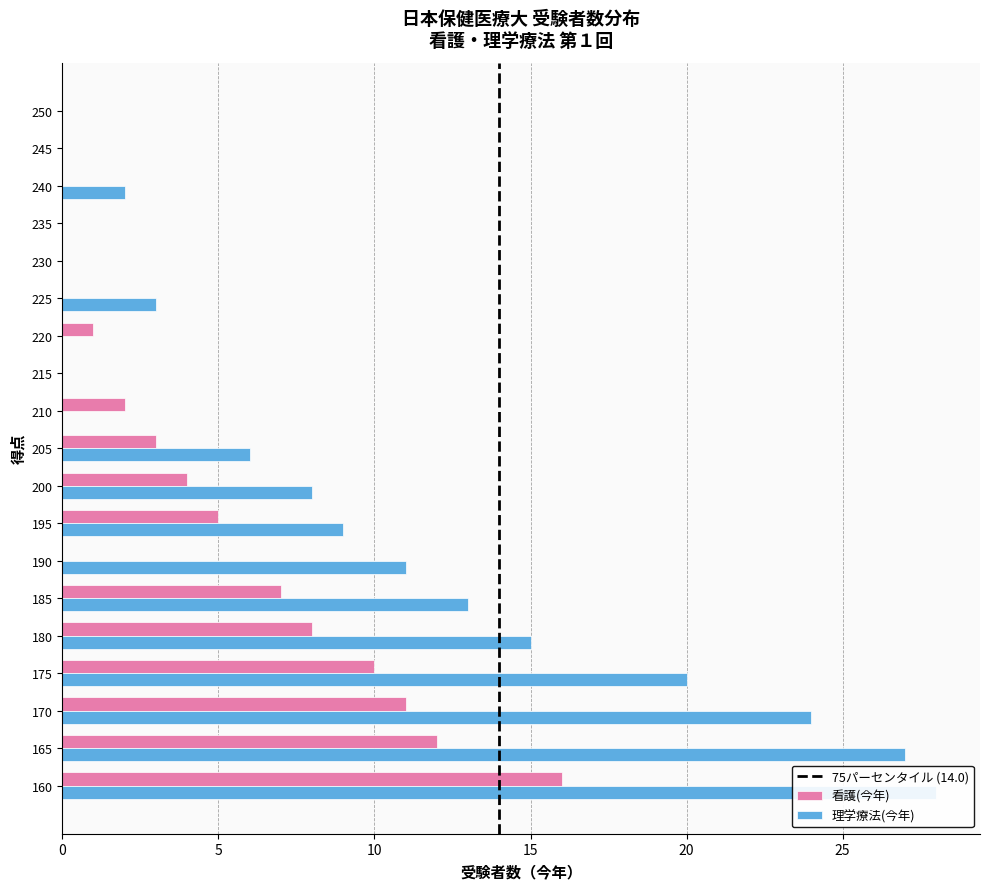

What is the difference between the maximum and minimum values in the 看護(今年) series?

16